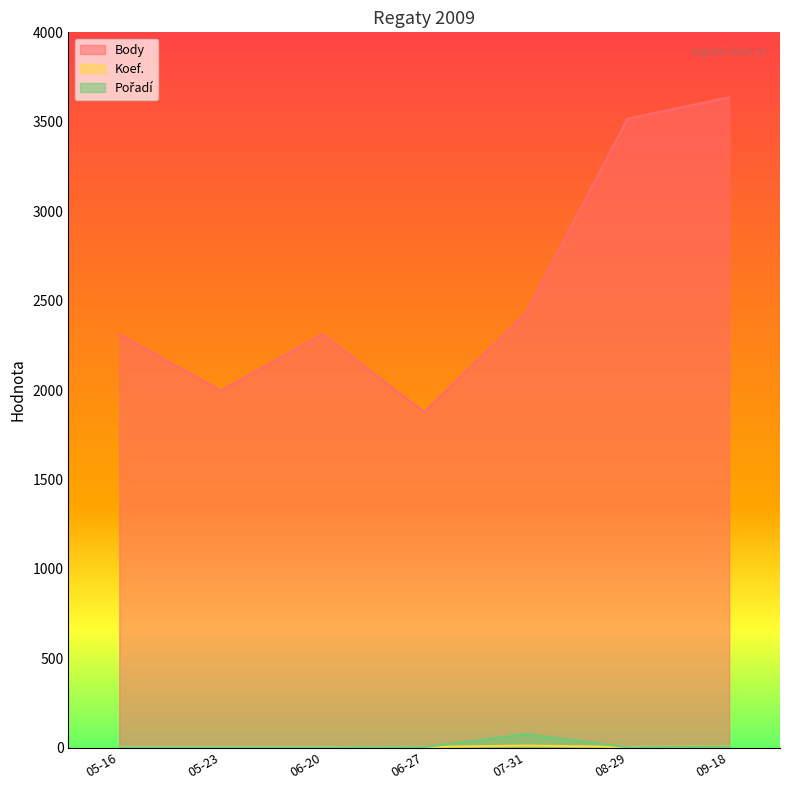

What are all the series names shown in the legend?

Body, Koef., Pořadí